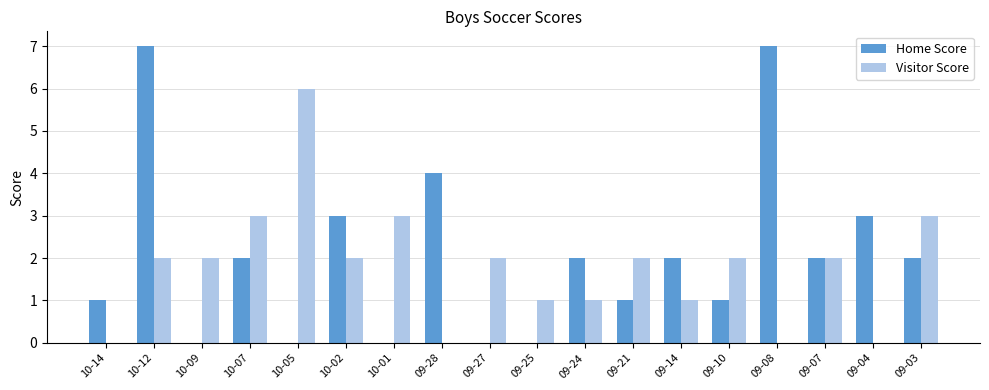

How many categories are shown in the chart?

18